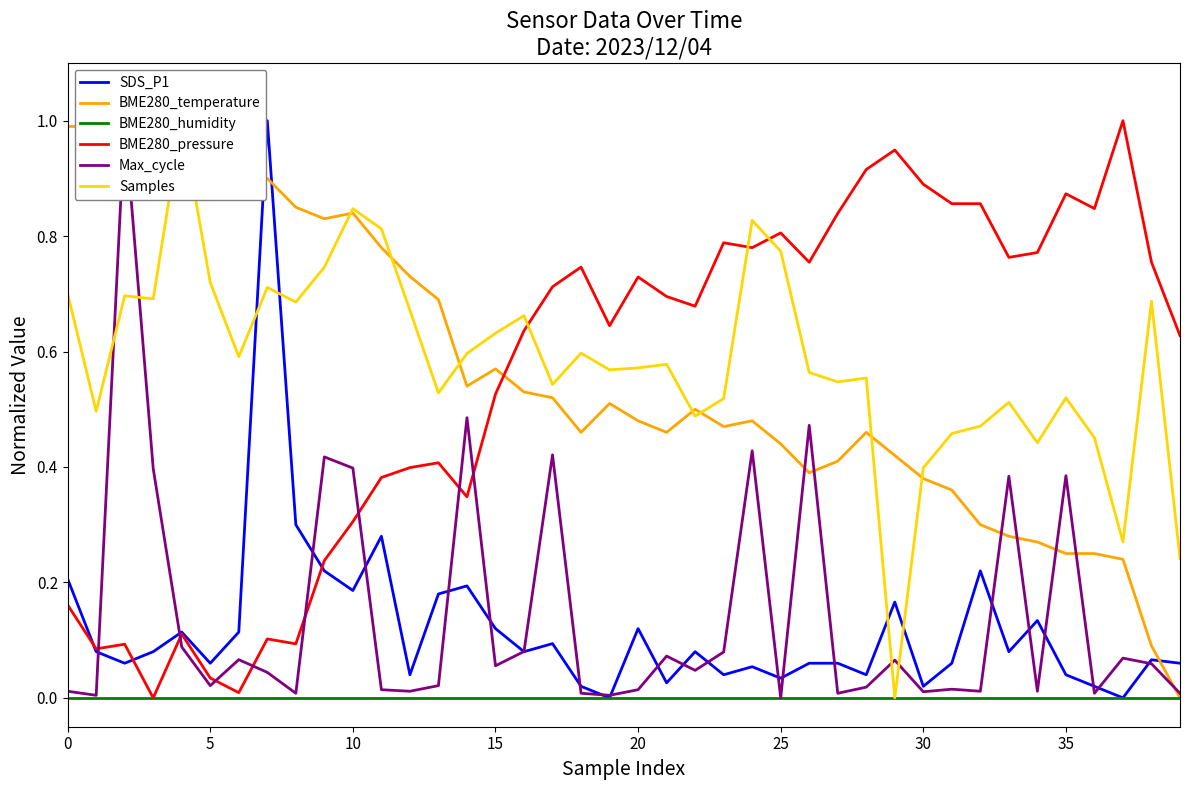

What is the total value across all series at 36?

1.6